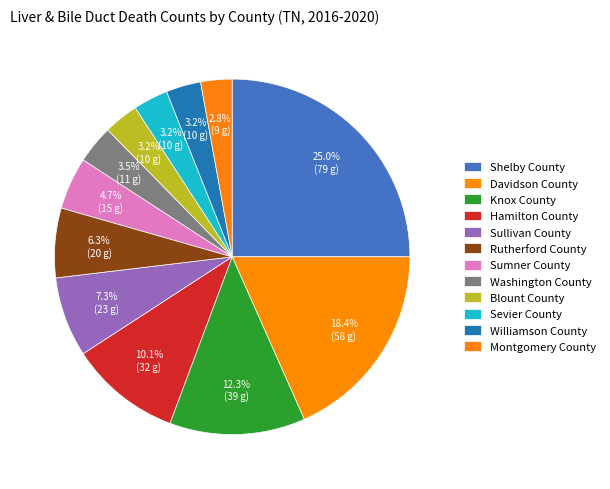

Approximately how many times larger is the value at Williamson County compared to Montgomery County?

1.1